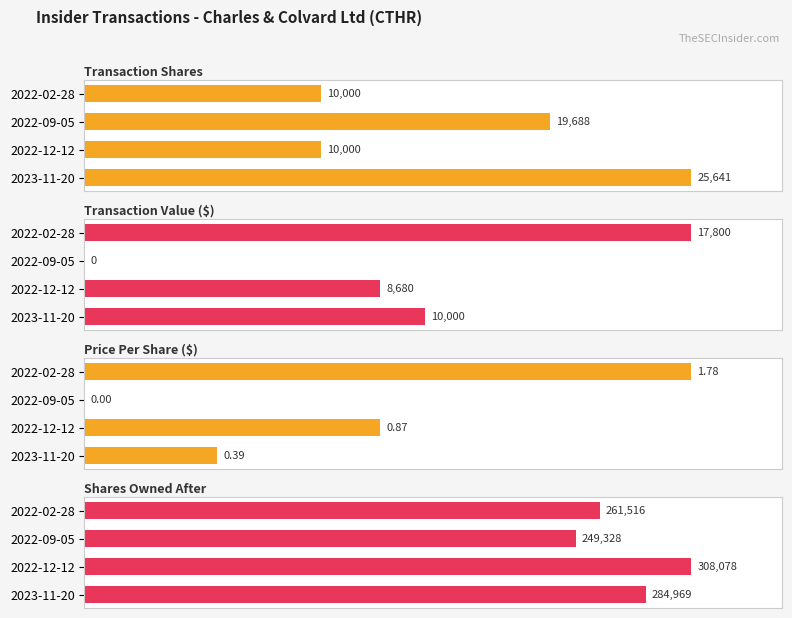

What is the approximate value of Transaction Value ($) at 2022-02-28?

17800.0